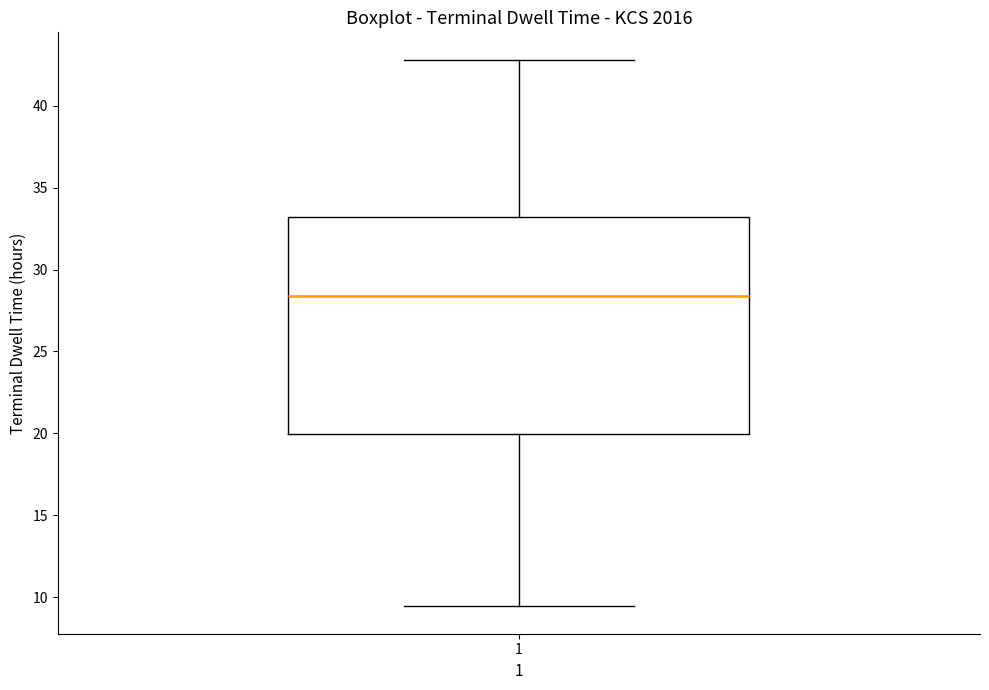

Where does the lower whisker of the box at x = 1 end on the y-axis? The values are not printed on the chart, so give them approximately, as read against the axis.

9.5